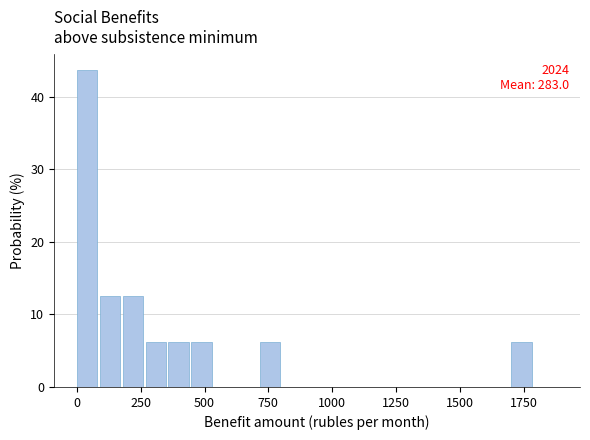

Around what value on the x-axis is the tallest bar? Give the approximate position of its centre, as read against the axis.

50